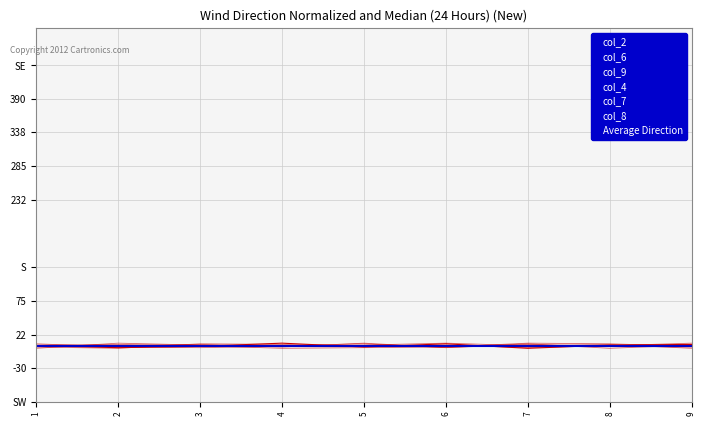

At which category does col_9 reach its first local valley?

4